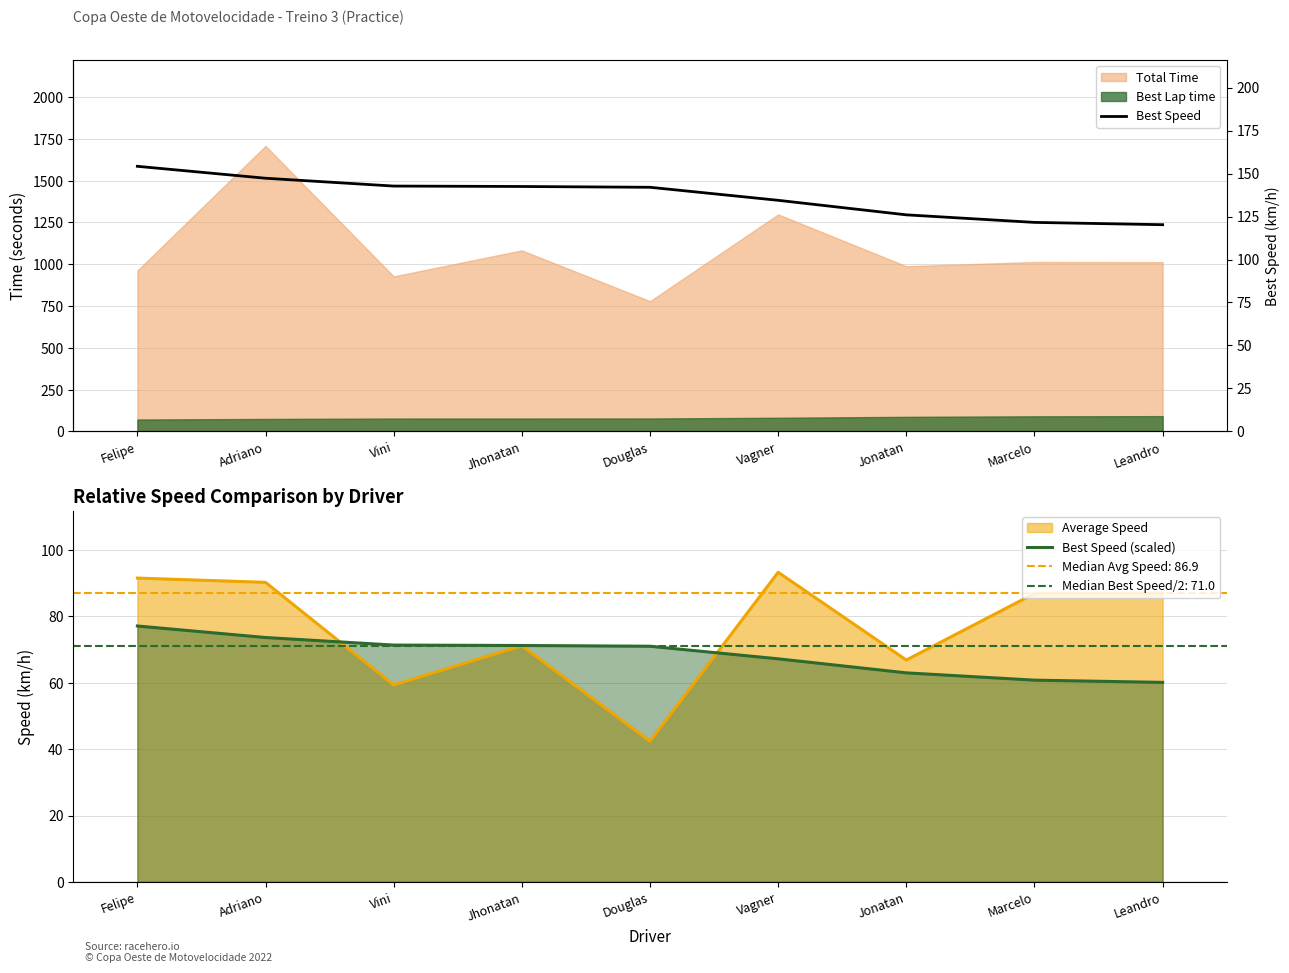

Does the chart display data point markers on the line(s)?

No